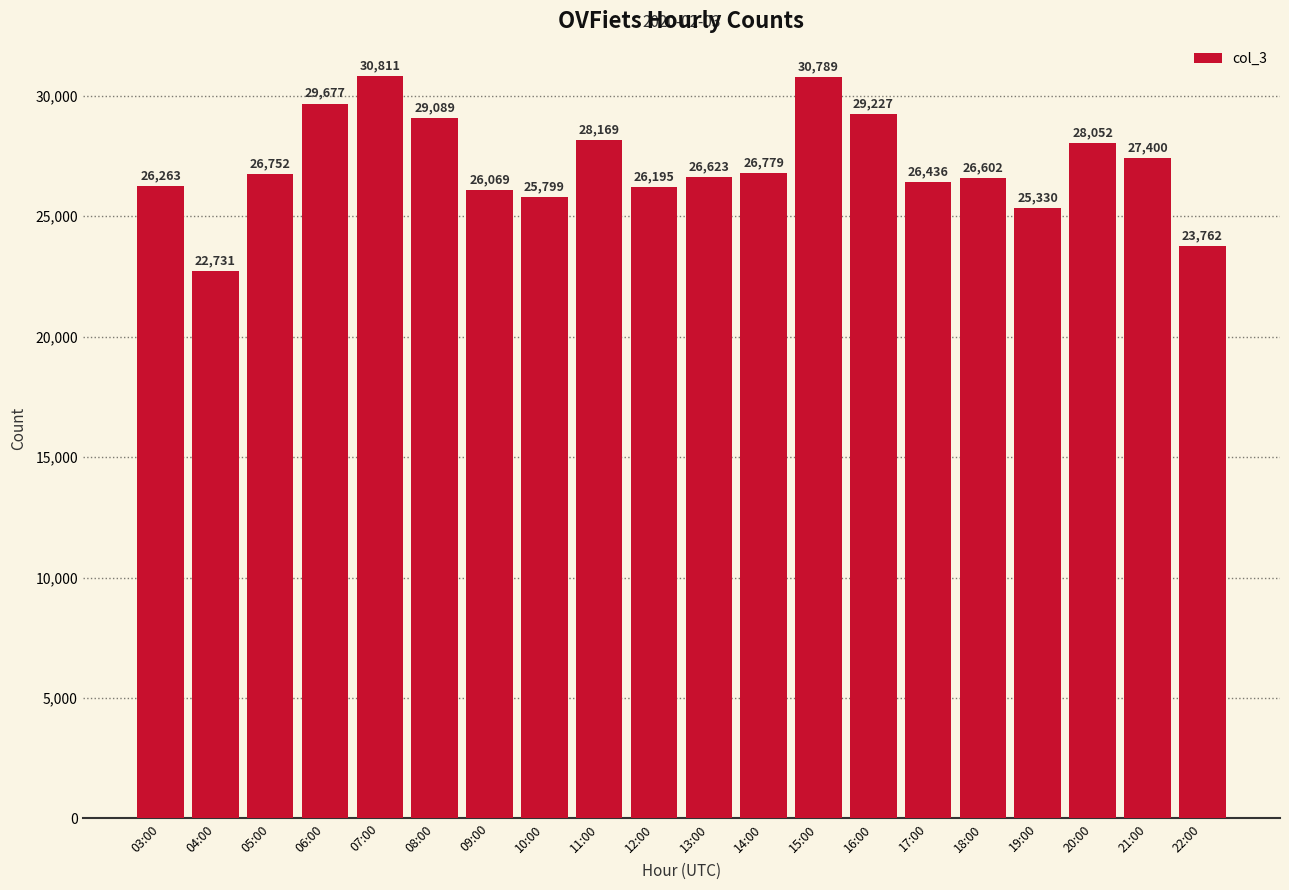

What is the label of the 1st bar from the left?

03:00